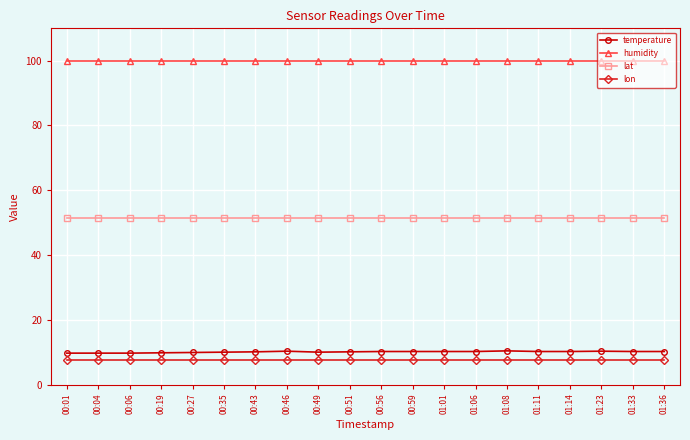

What is the minimum value for temperature?

9.7